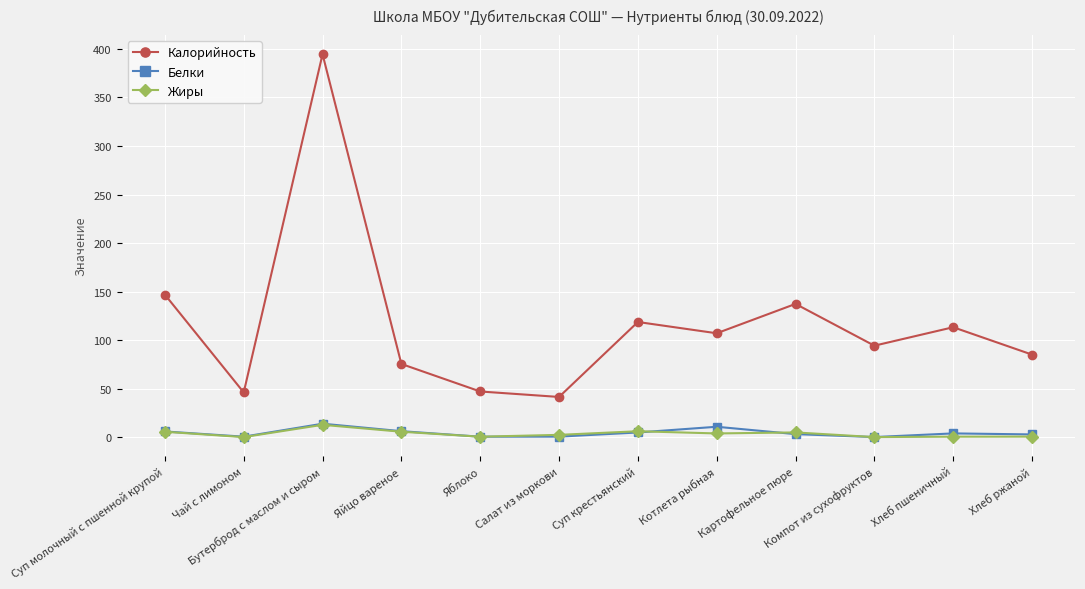

True or false: Жиры and Калорийность cross at least once.

False